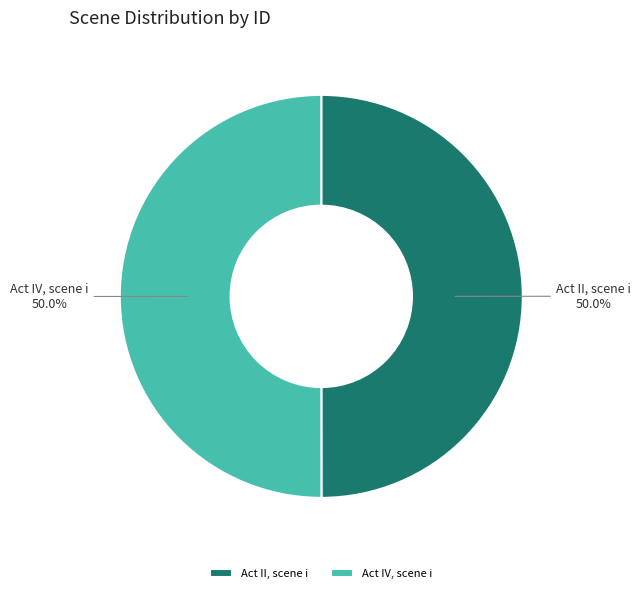

The Act IV, scene i slice represents 42% of the pie. True or false?

False